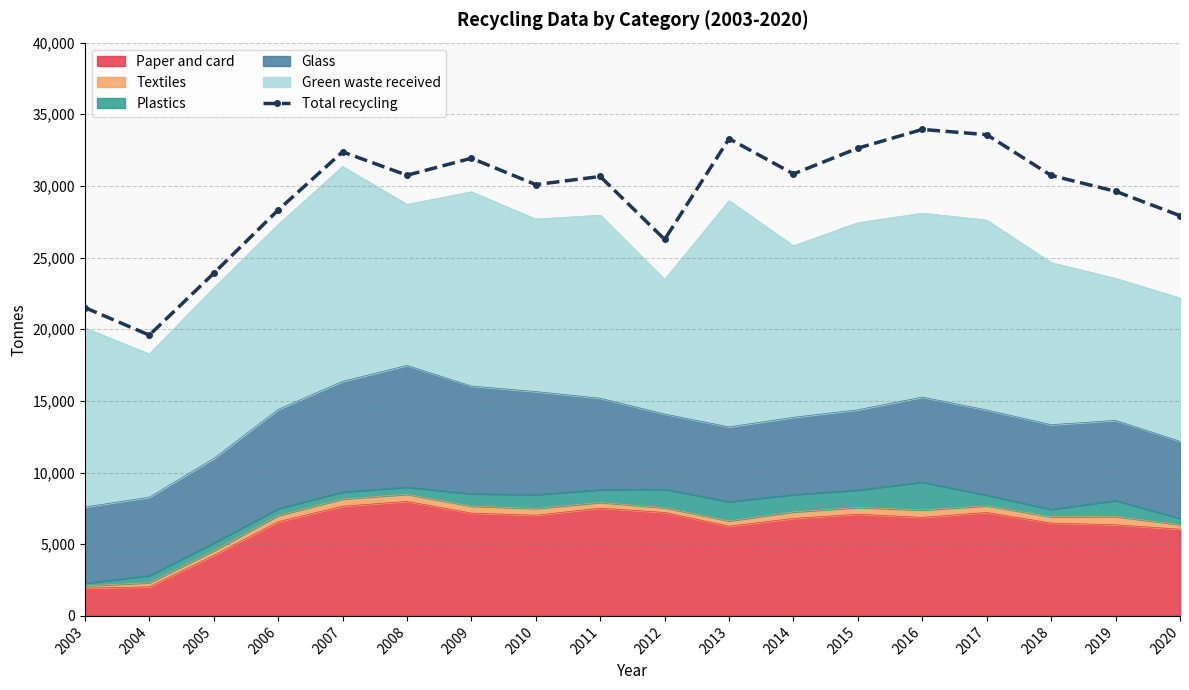

What is the sum of all values?

527986